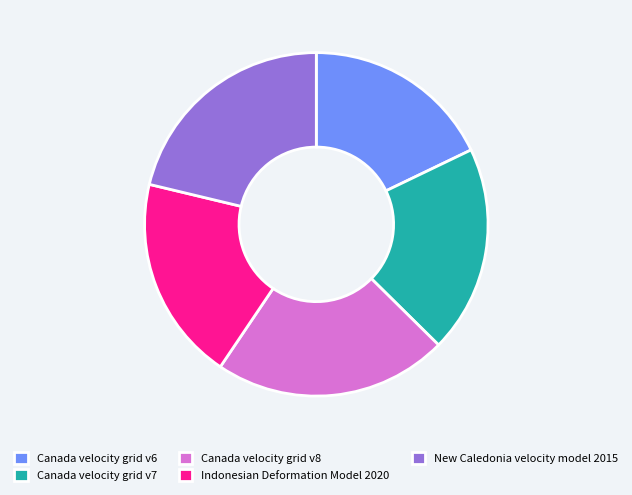

Approximately how many times larger is the value at Canada velocity grid v6 compared to Indonesian Deformation Model 2020?

0.9